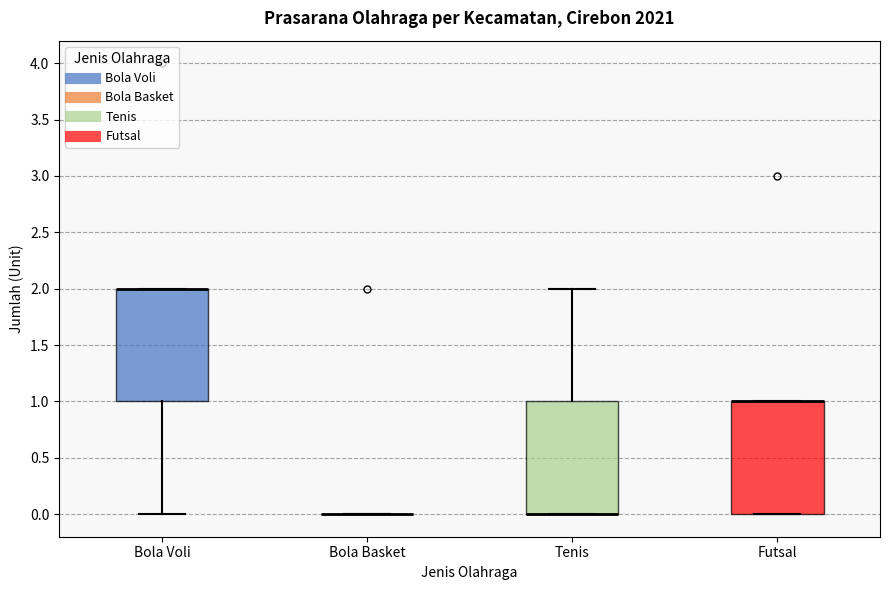

Where is the lower edge of the box for Bola Voli on the y-axis? The values are not printed on the chart, so give them approximately, as read against the axis.

1